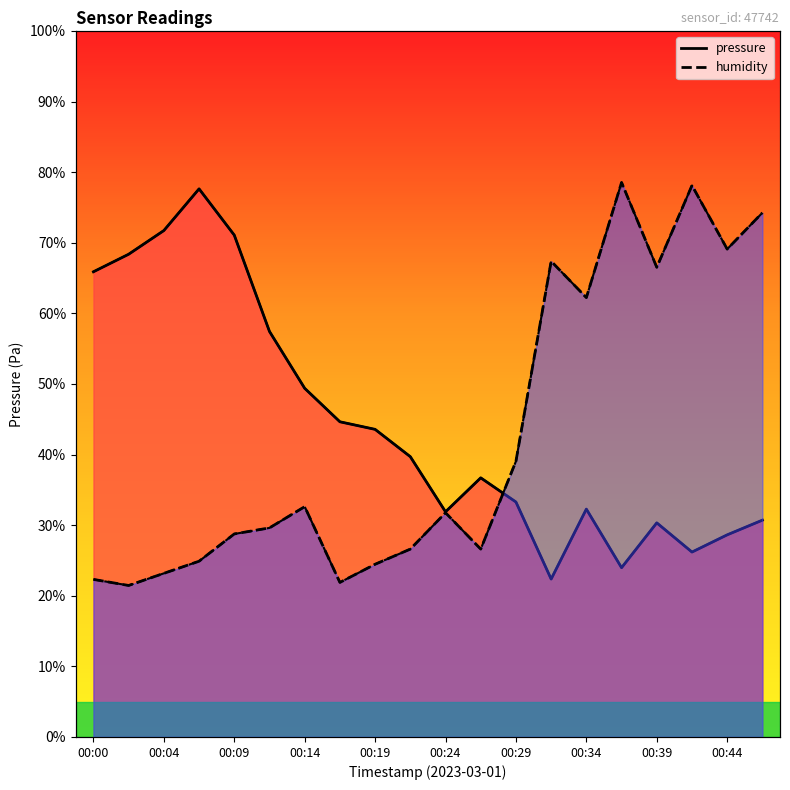

Is the value of pressure at 00:44 greater than the value of humidity at 15?

No